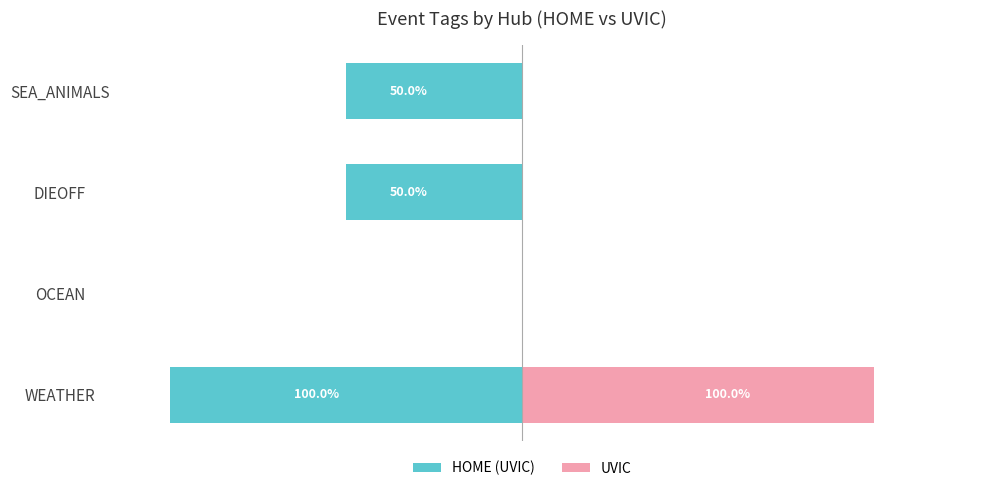

How many HOME (UVIC) values are between -50 and 0?

3